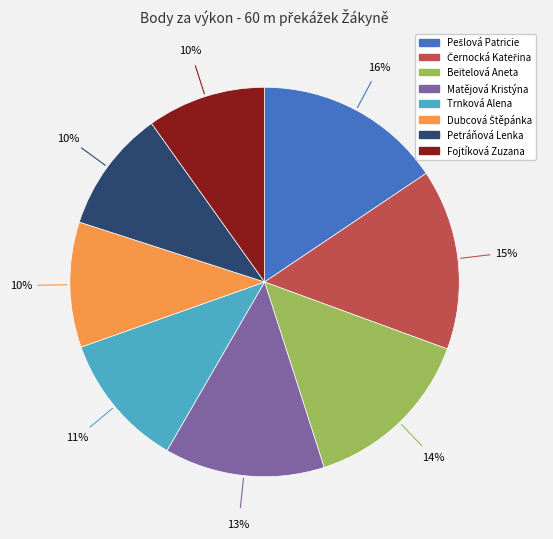

Does Petráňová Lenka account for over 50% of the chart?

No